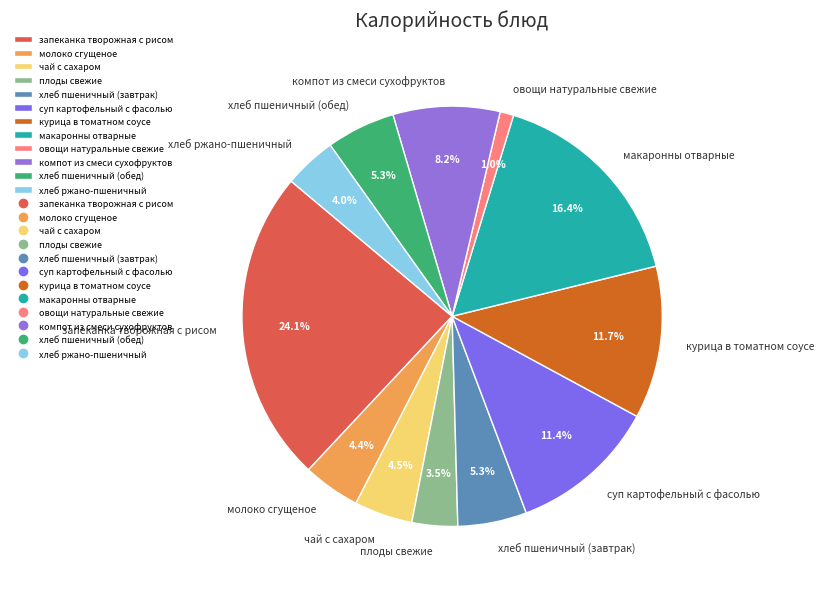

How many segments does this pie chart have?

12